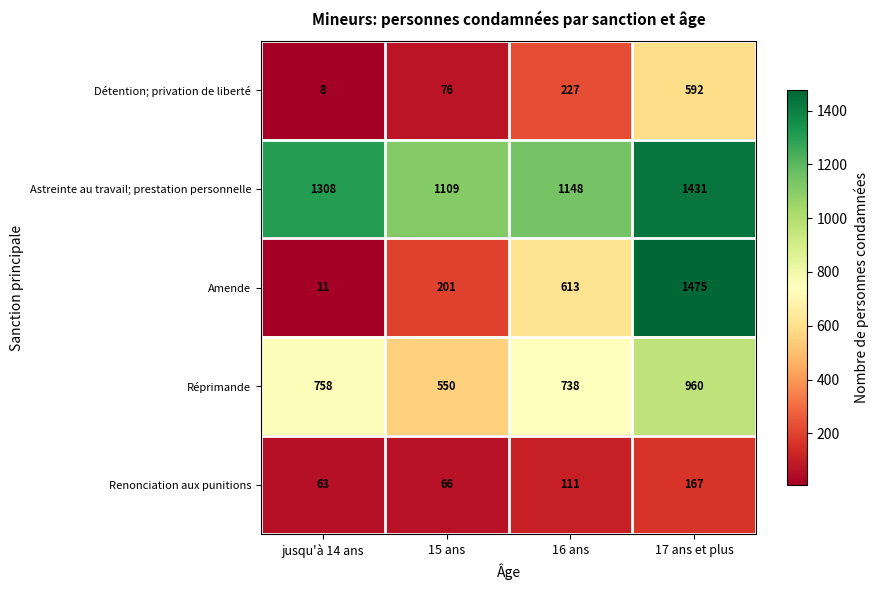

What is the difference between the second highest and minimum values in the Détention; privation de liberté series?

219